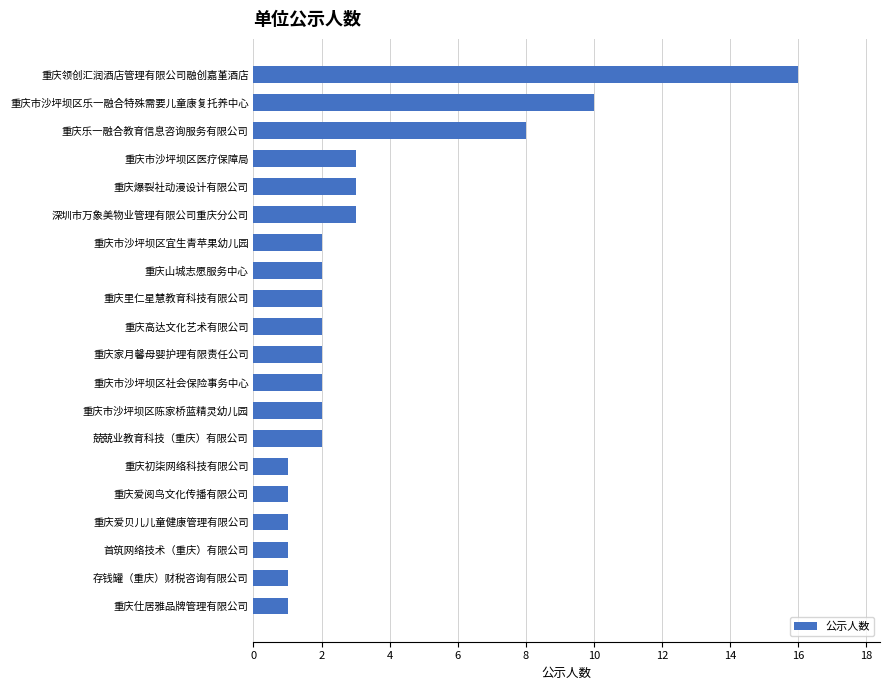

Where is the data nearest to the value 8?

重庆乐一融合教育信息咨询服务有限公司